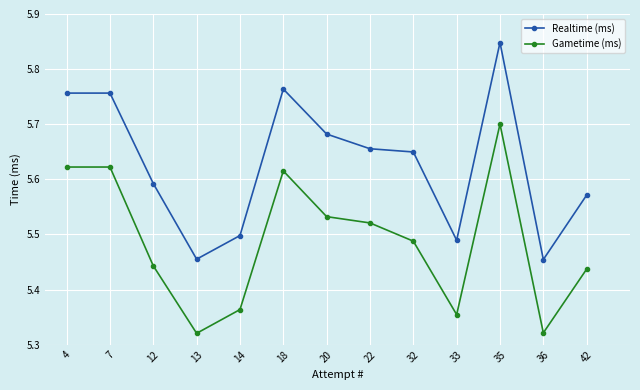

What are all the series names shown in the legend?

Realtime (ms), Gametime (ms)